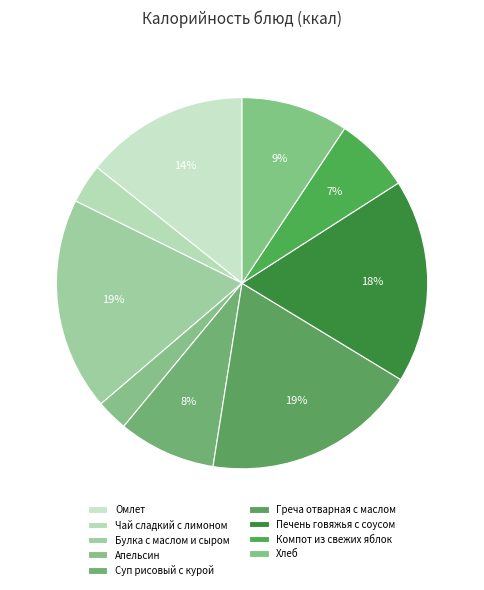

To the nearest percent, what is the combined percentage of Чай сладкий с лимоном and Хлеб?

13%